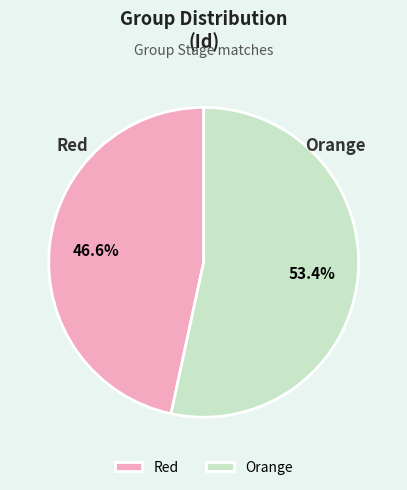

Does Orange account for over 50% of the chart?

Yes